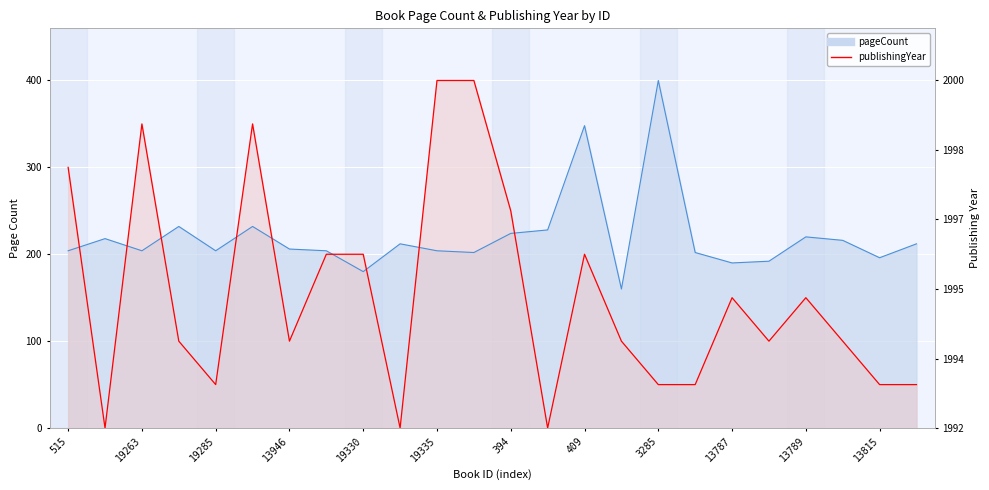

What are all the series names shown in the legend?

pageCount line, publishingYear line